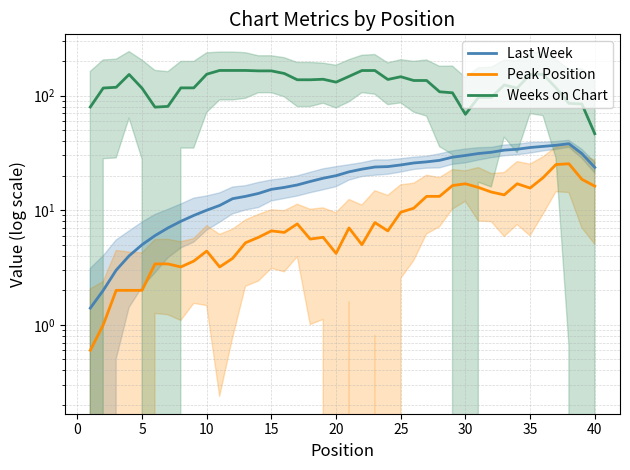

How many interior local peaks does the Weeks on Chart series have?

4